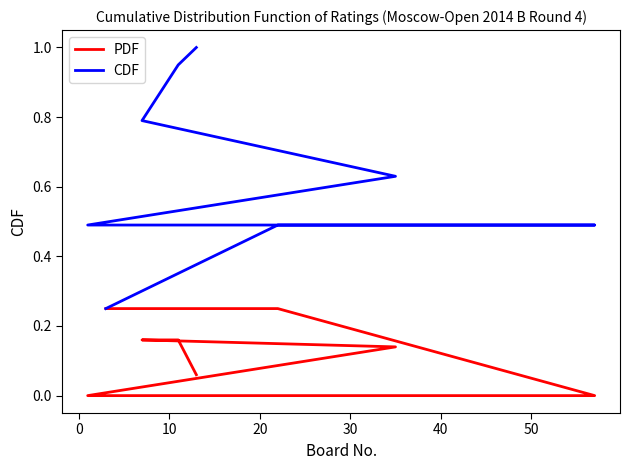

What is the difference between the maximum and minimum values in the CDF series?

0.8